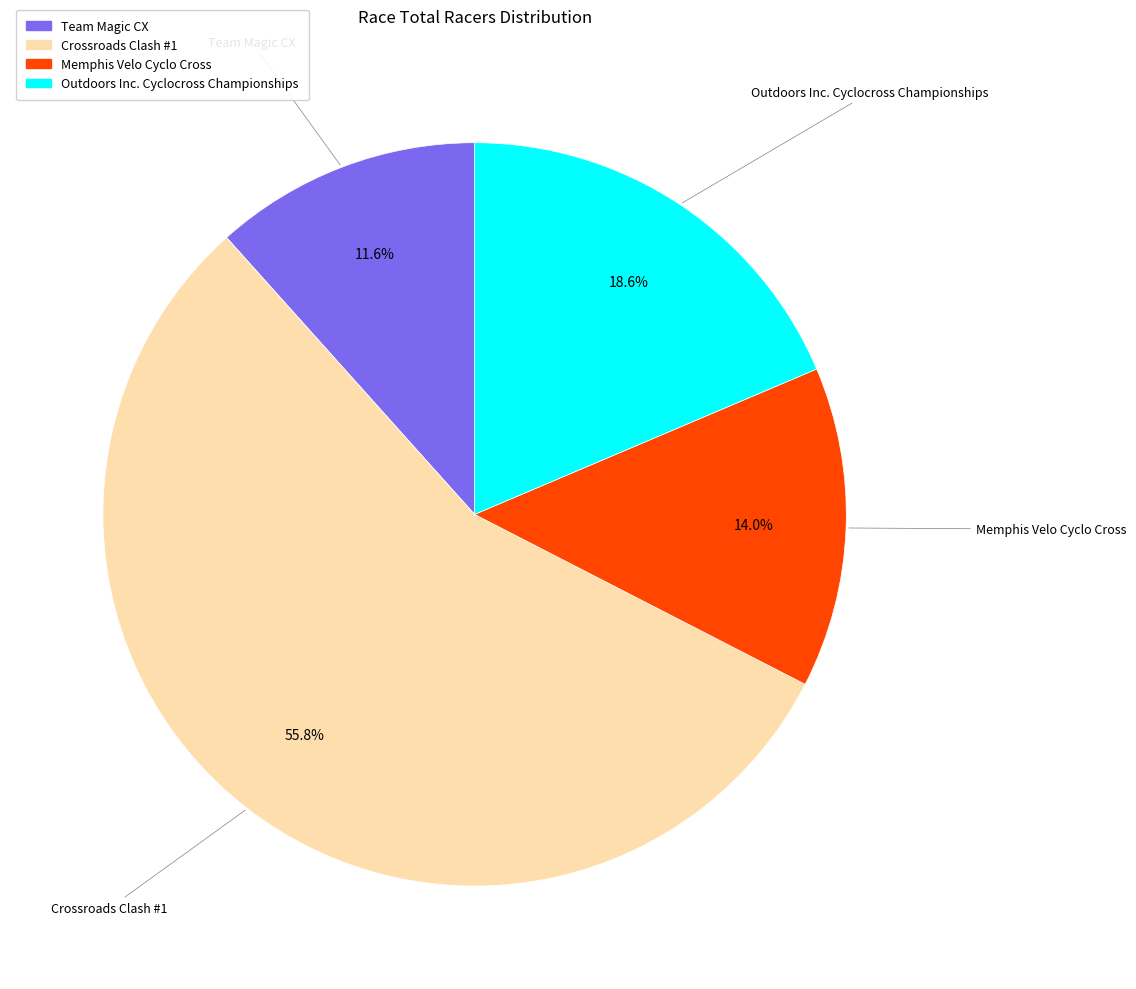

Is the sum of Crossroads Clash #1 and Team Magic CX greater than half?

Yes